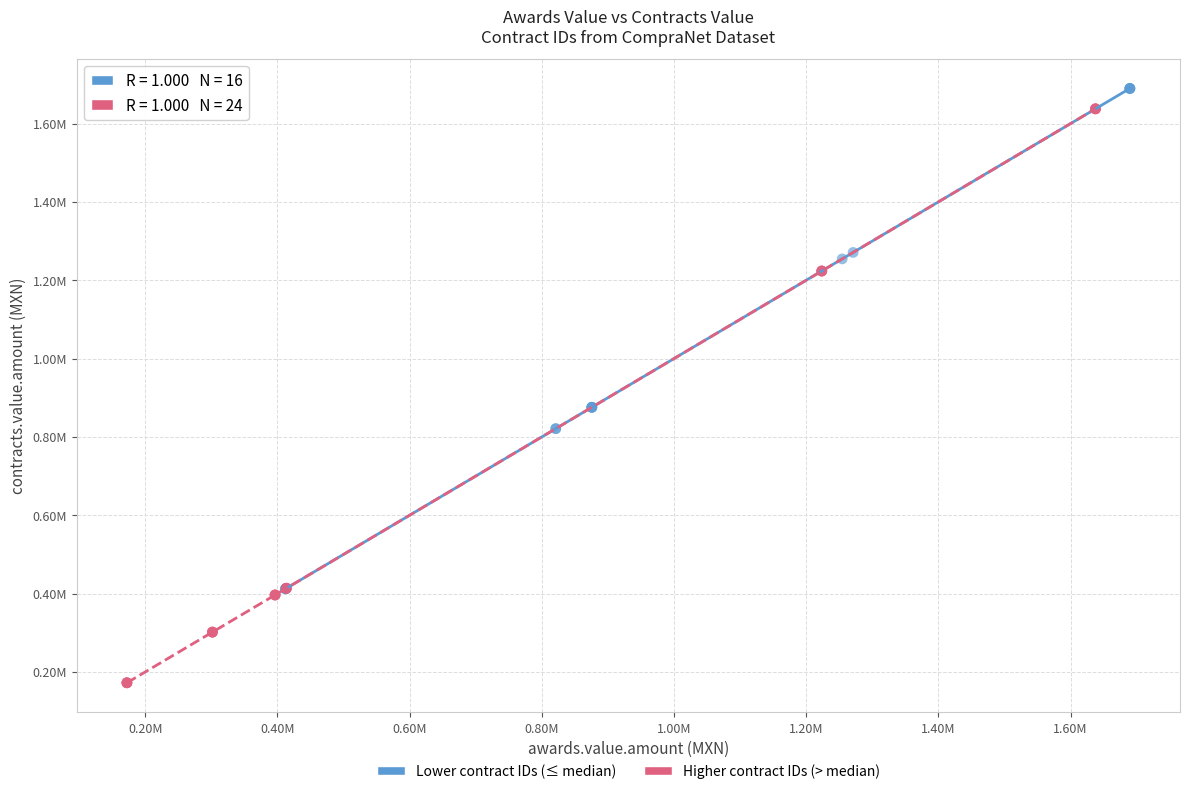

What are all the series names shown in the legend?

Lower contract IDs (≤ median), Higher contract IDs (> median)